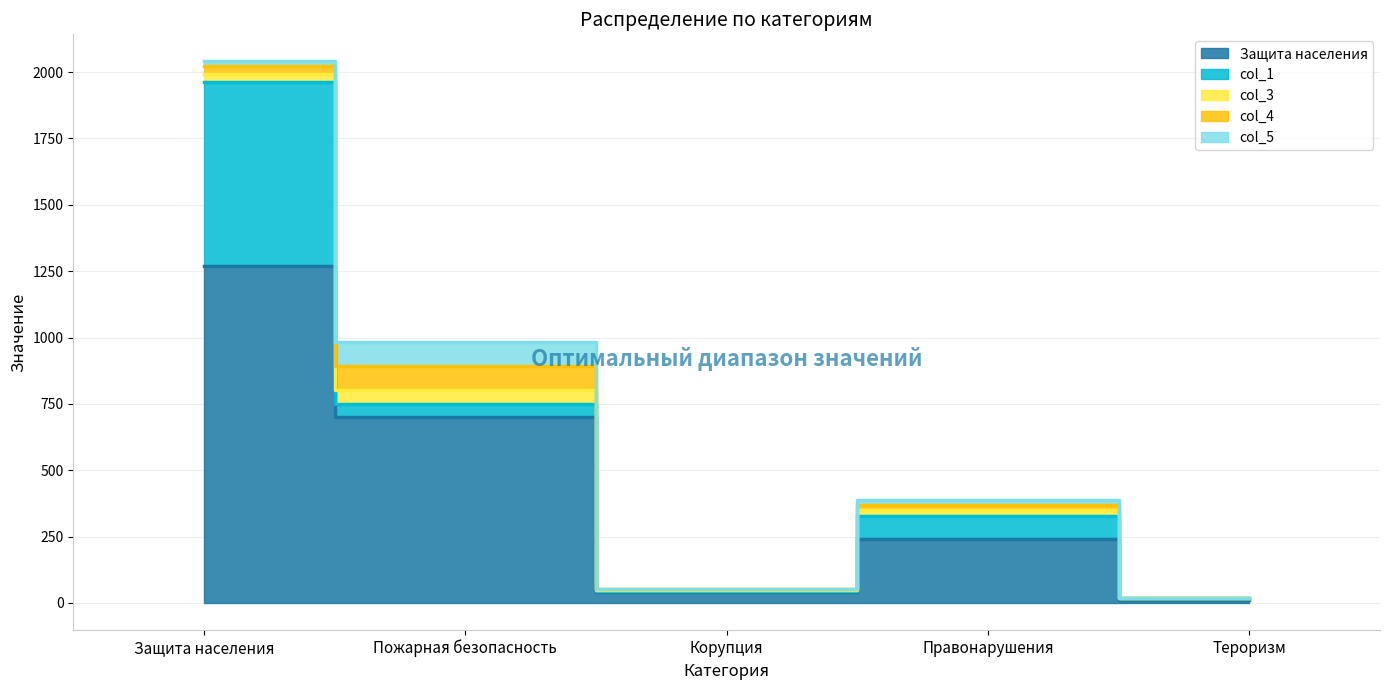

True or false: col_3 has a value of 51.1 at Пожарная безопасность.

True